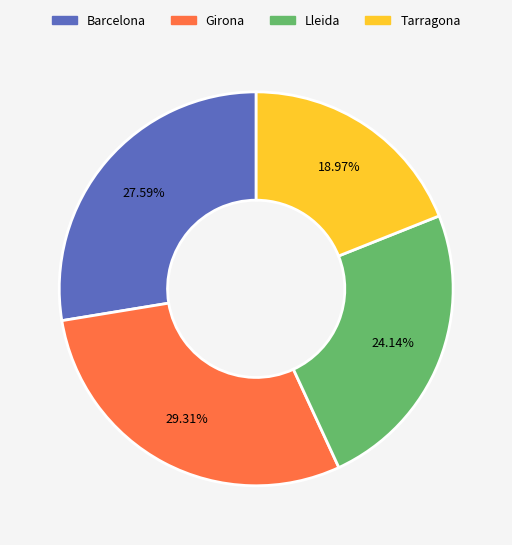

What percentage do Tarragona and Girona together represent?

48.3%